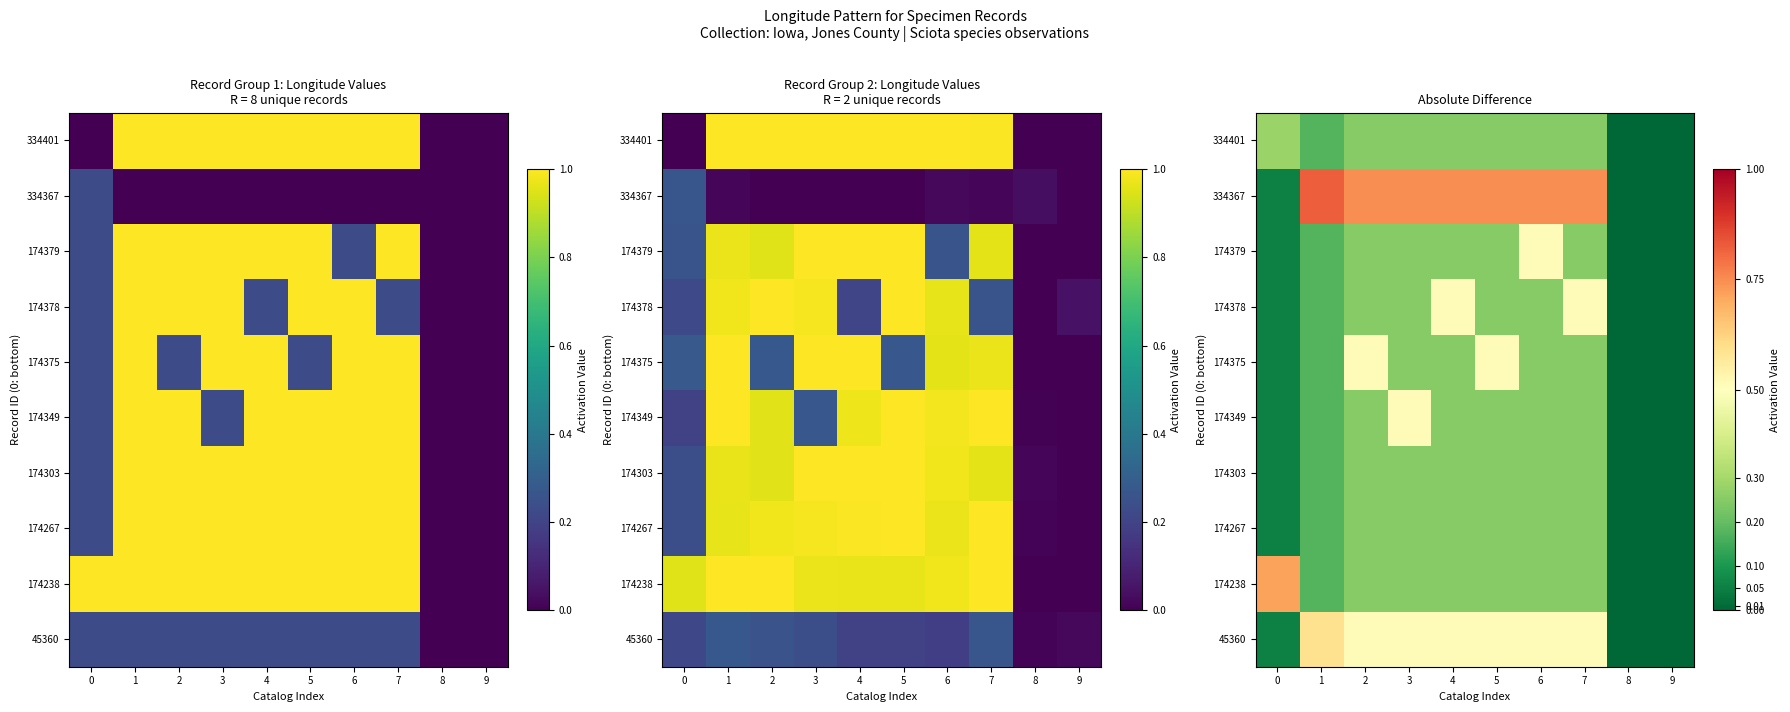

What value does the 174303 series have at 3?

0.3